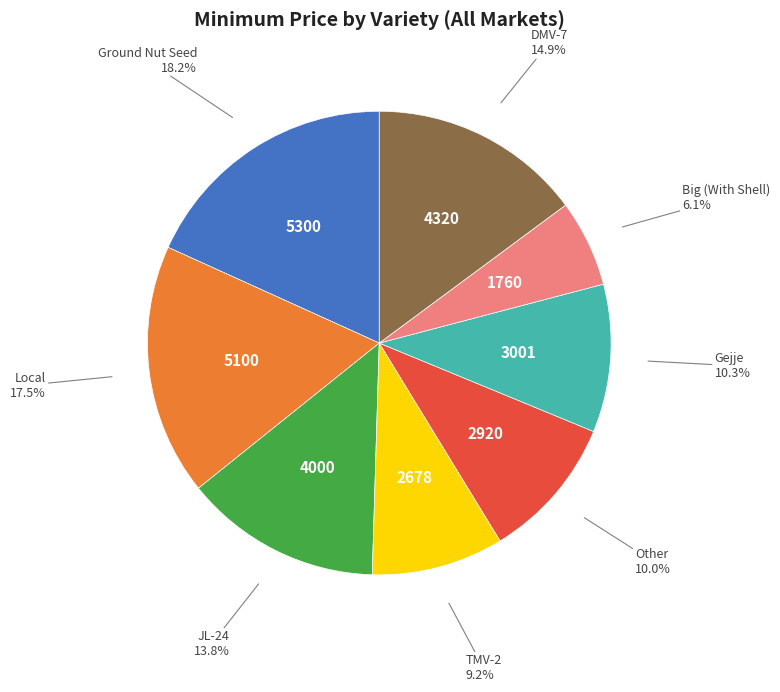

To the nearest percent, what portion does Gejje represent?

10%